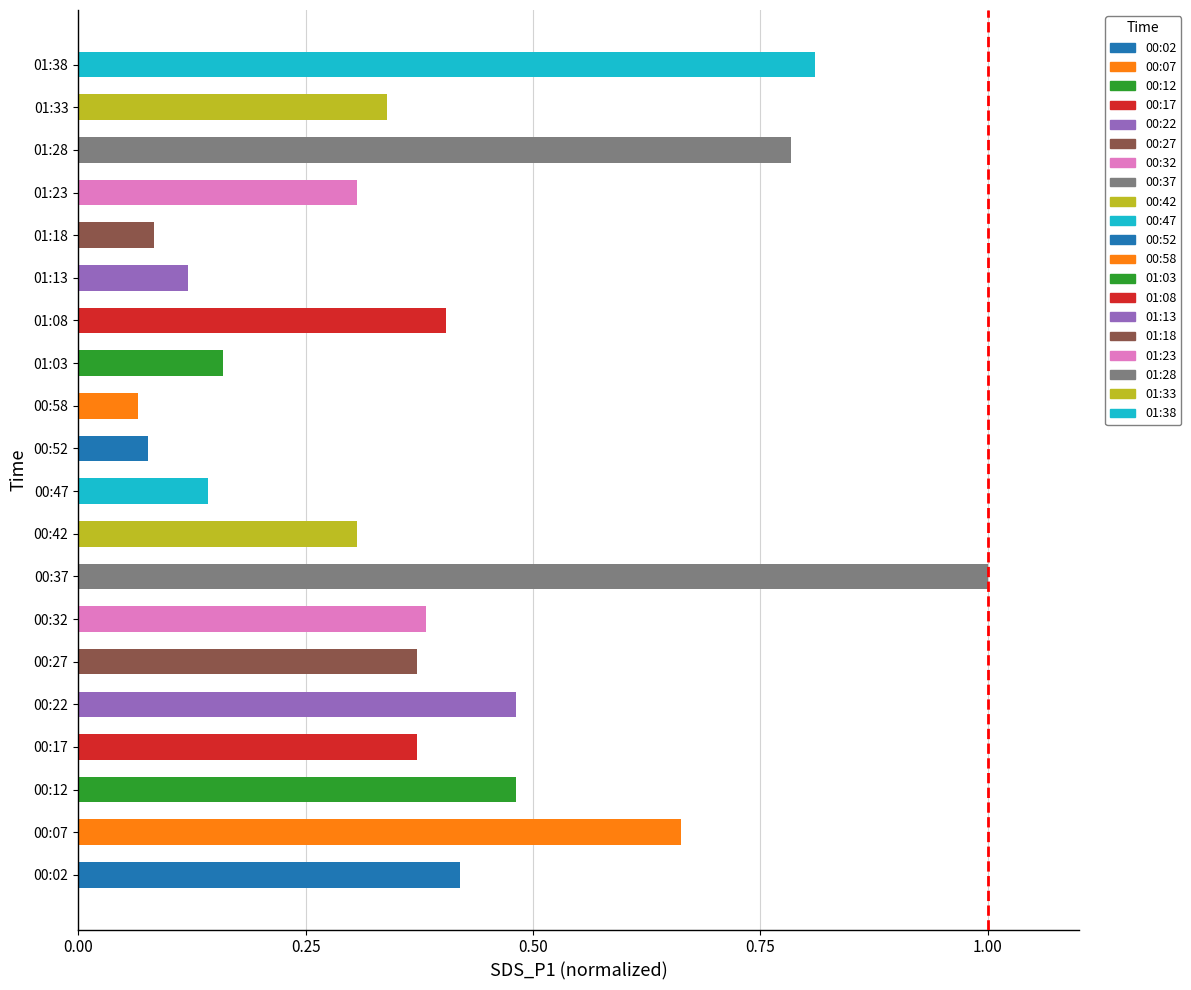

The value at 00:27 is 0.2. True or false?

False